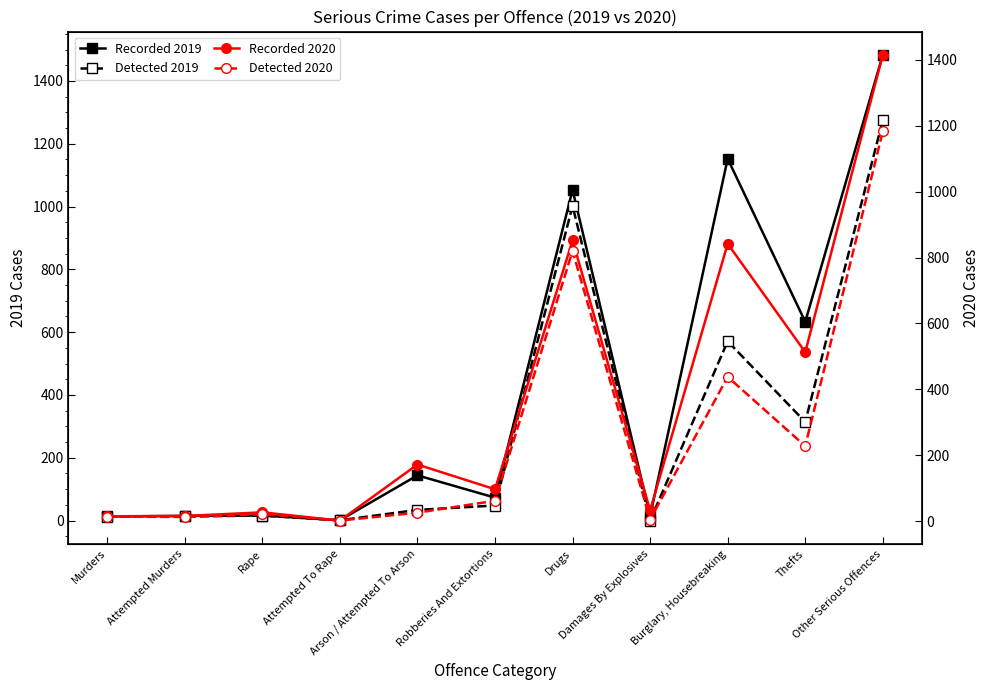

Which series has the largest range (max minus min)?

Recorded 2019